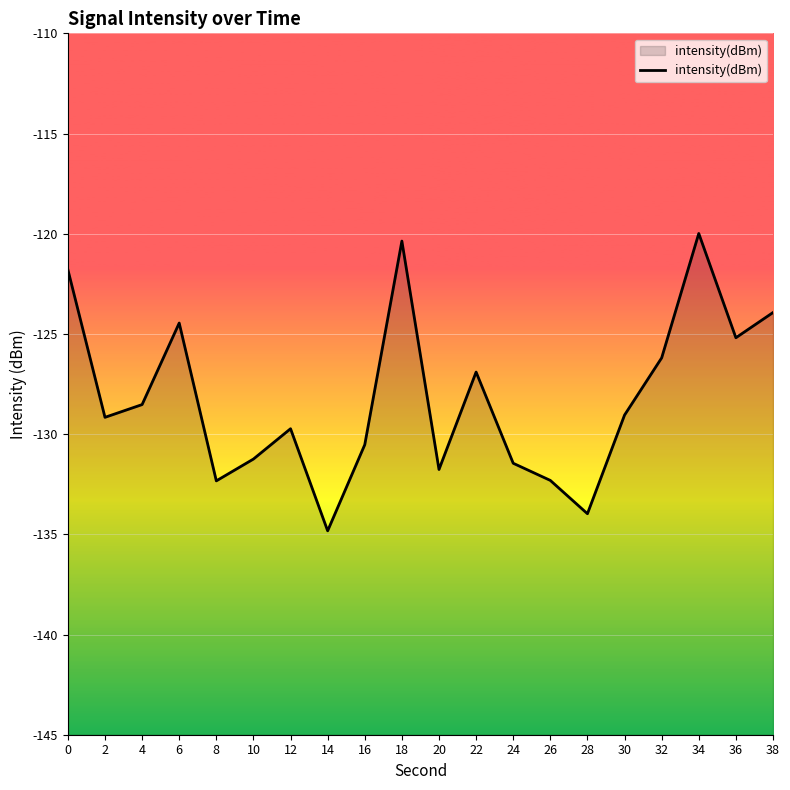

How many data points are less than -129?

11